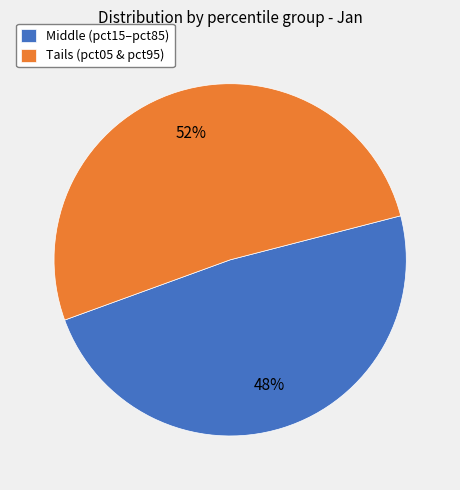

To the nearest percent, what portion does Tails (pct05 & pct95) represent?

52%